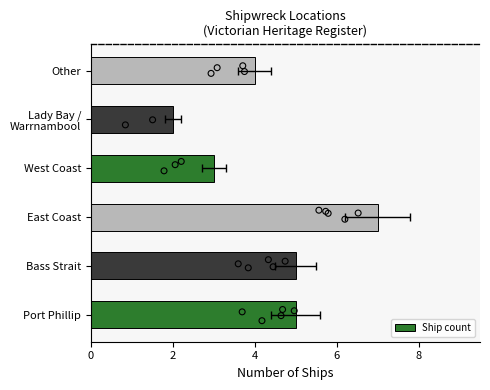

What is the change in value from Port Phillip to West Coast?

-2